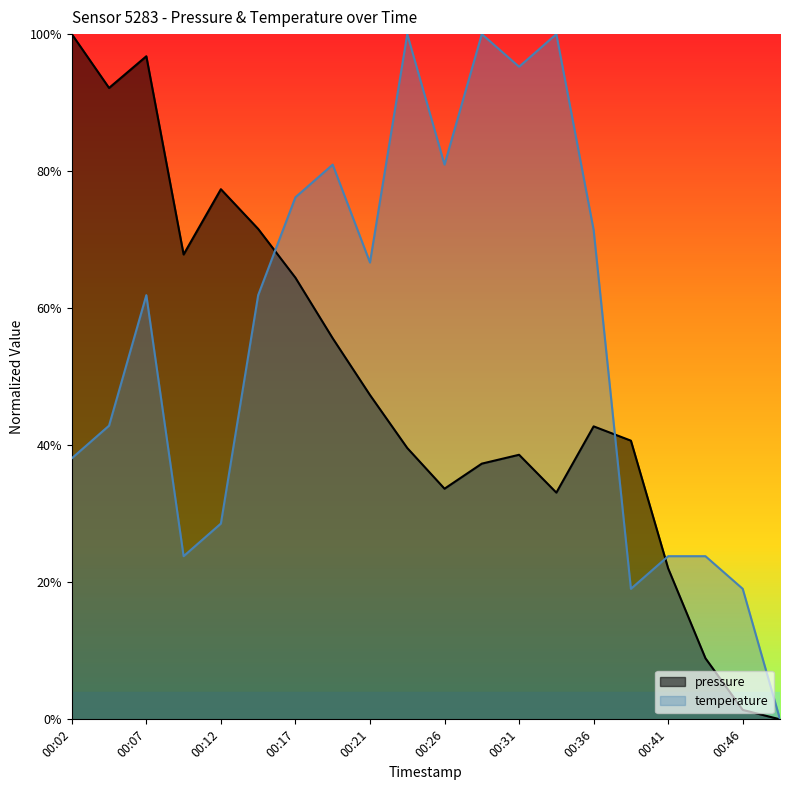

Reading right to left, transcribe all the data shown in this chart.

pressure: 00:52=0.0	00:46=0.0	00:44=0.1	00:41=0.2	00:39=0.4	00:36=0.4	00:34=0.3	00:31=0.4	00:29=0.4	00:26=0.3	00:24=0.4	00:21=0.5	00:19=0.6	00:17=0.6	00:14=0.7	00:12=0.8	00:09=0.7	00:07=1.0	00:04=0.9	00:02=1.0
temperature: 00:52=0.0	00:46=0.2	00:44=0.2	00:41=0.2	00:39=0.2	00:36=0.7	00:34=1.0	00:31=1.0	00:29=1.0	00:26=0.8	00:24=1.0	00:21=0.7	00:19=0.8	00:17=0.8	00:14=0.6	00:12=0.3	00:09=0.2	00:07=0.6	00:04=0.4	00:02=0.4